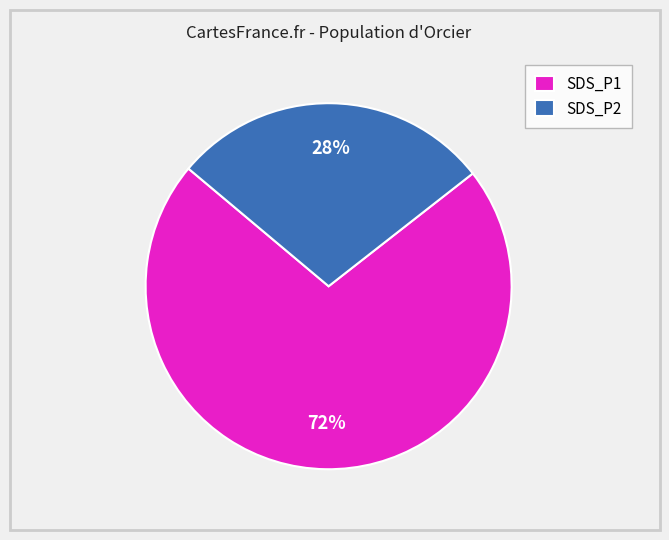

Which category has the smallest portion of the pie?

SDS_P2